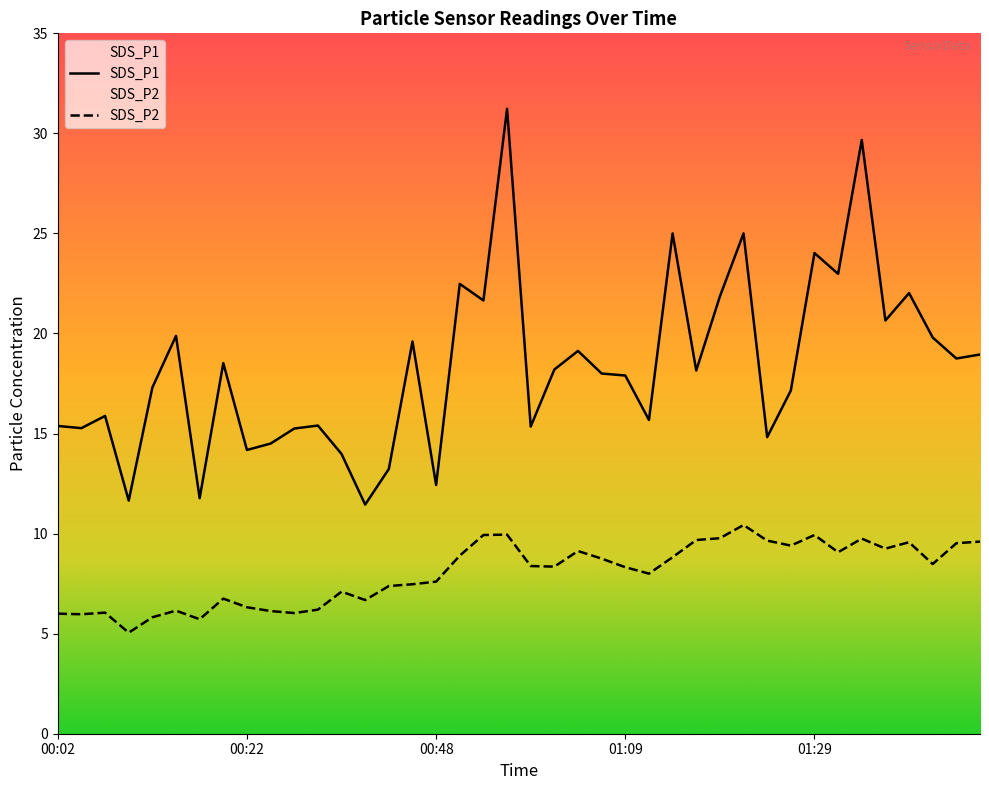

What position from the left is 01:06?

24